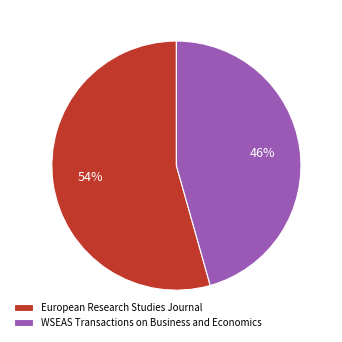

Is there a majority slice in this chart?

Yes